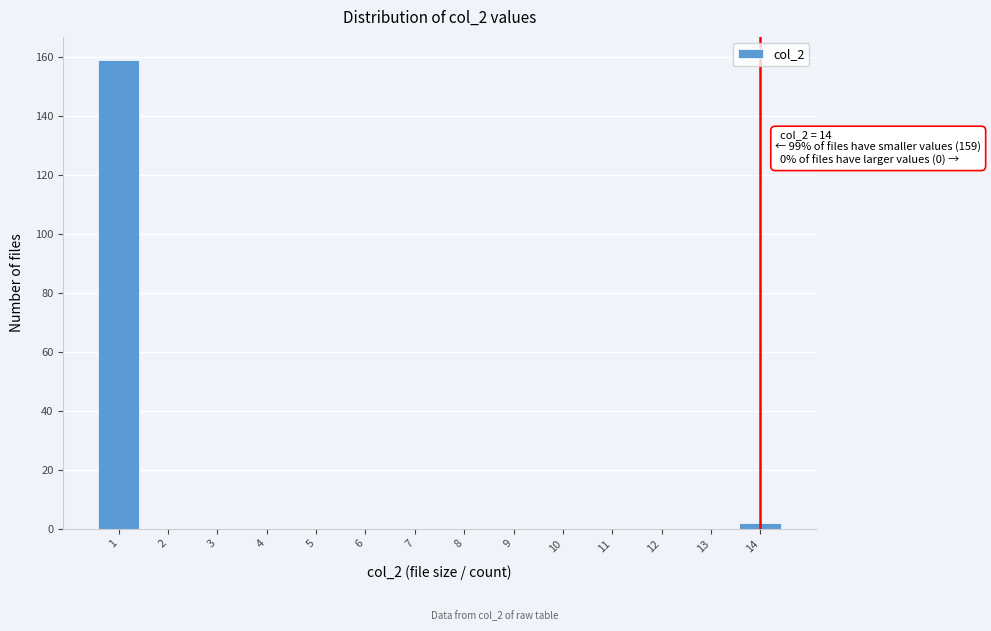

Over which range of the x-axis is the bar tallest?

0.5 to 1.5